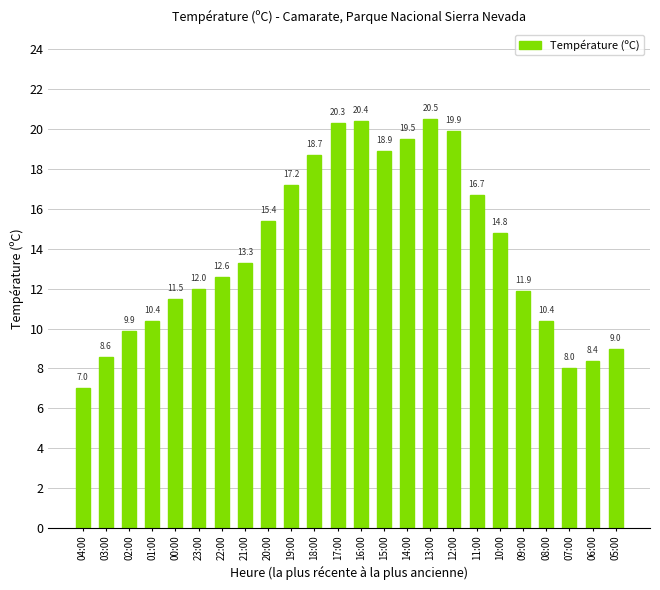

What is the smallest value displayed?

7.0